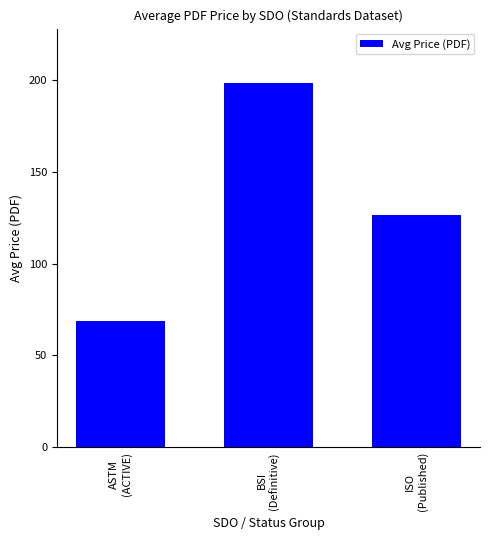

Does the chart contain any negative values?

No